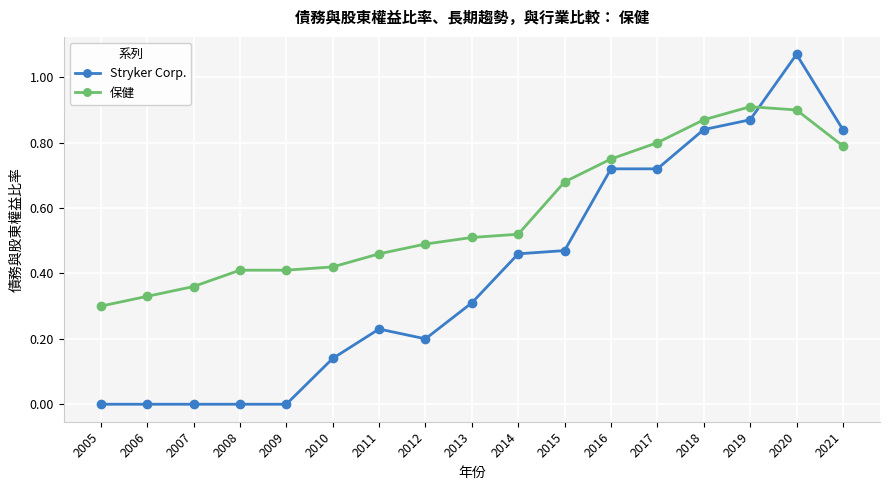

Which series has the widest spread of values?

Stryker Corp.